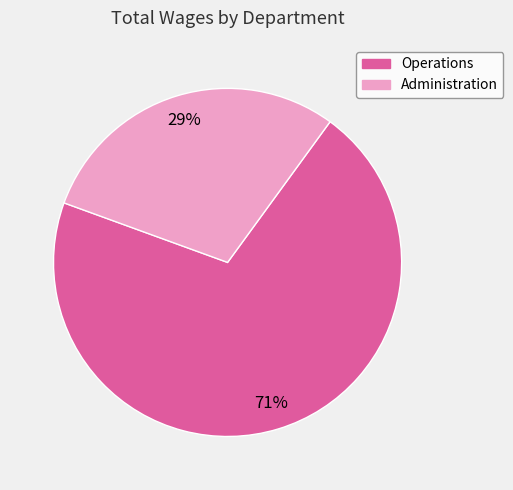

Combined, do Administration and Operations account for over 50%?

Yes